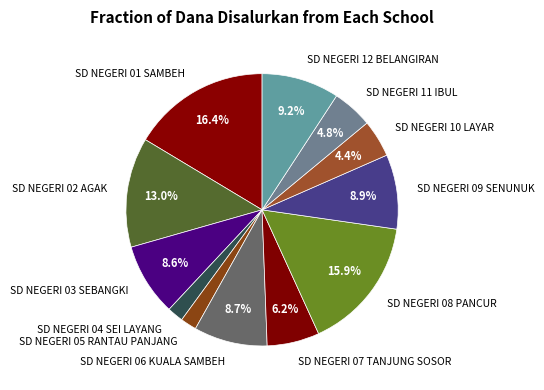

What percentage is NOT represented by SD NEGERI 08 PANCUR?

84.1%